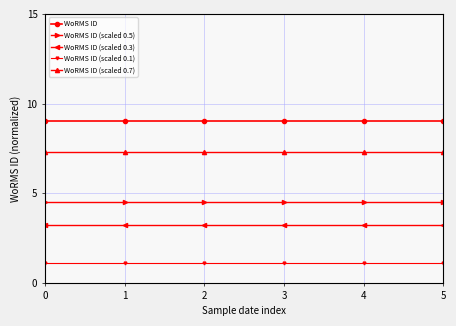

True or false: WoRMS ID (scaled 0.5) and WoRMS ID cross at least once.

False